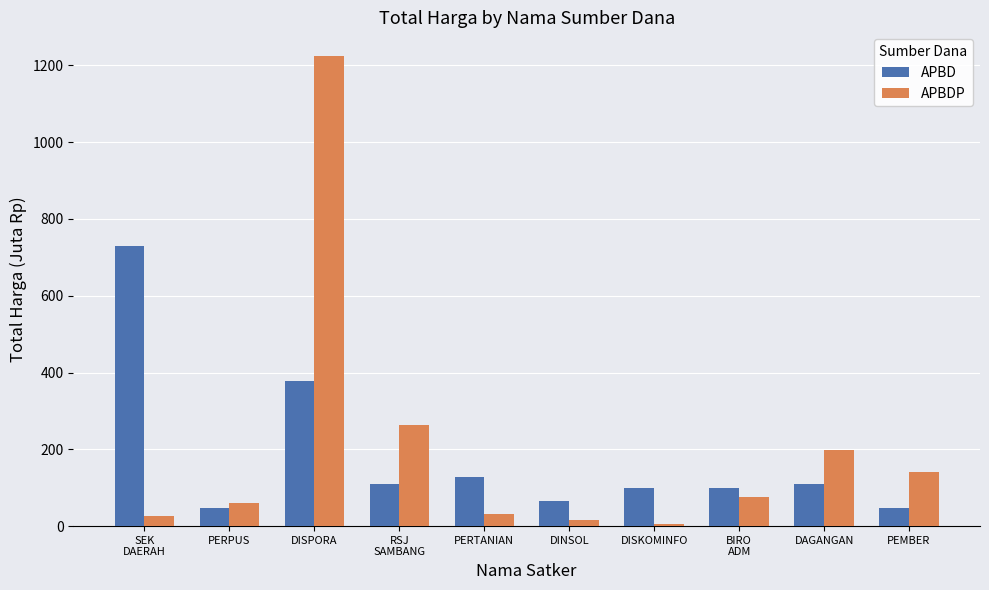

What is the average value of the APBD series?

181.4